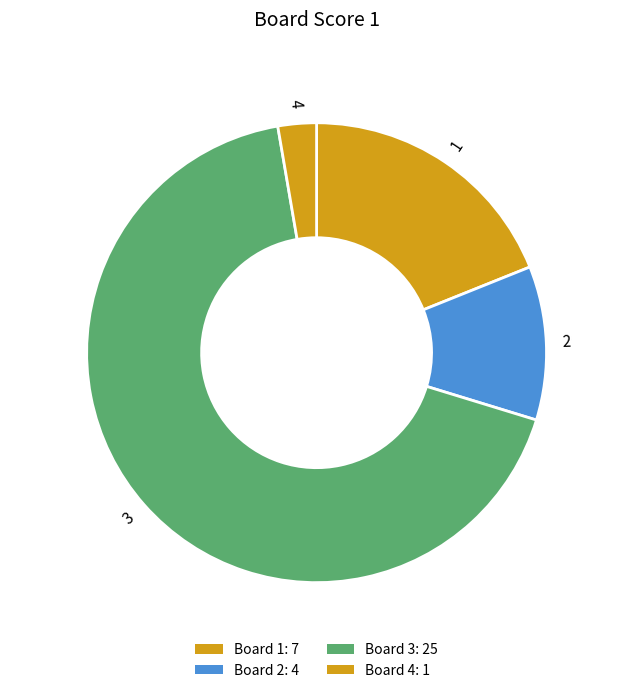

Which category accounts for the majority?

3